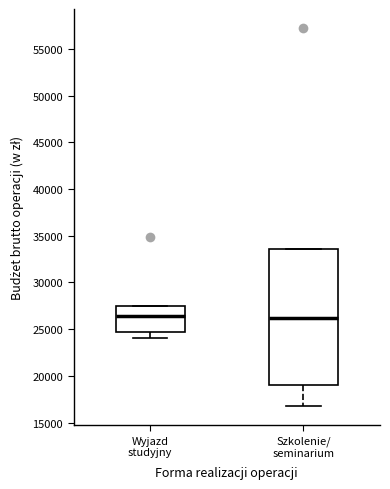

Reading left to right, read every box against the y-axis: the position of its median line, the range the box covers, and the ends of its whiskers. The values are not printed on the chart, so give them approximately, as read against the axis.

Wyjazd studyjny: median 26500, box 24500 to 27500, whiskers 24000 to 27500
Szkolenie/ seminarium: median 26000, box 19000 to 33500, whiskers 16500 to 33500